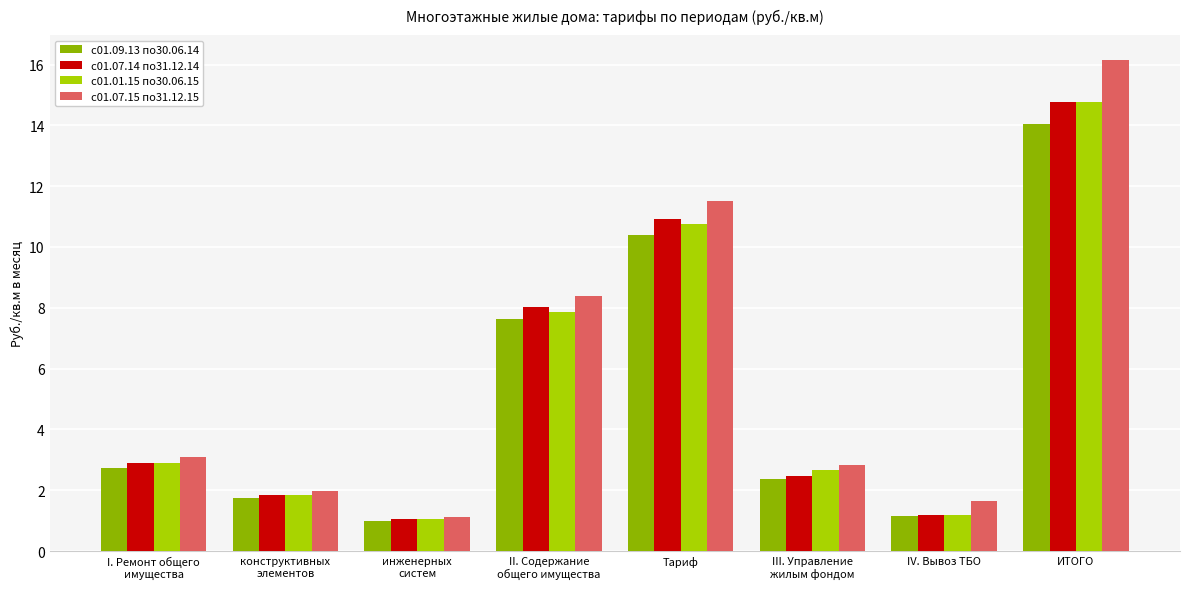

What is the total value across all series at ИТОГО?

59.8